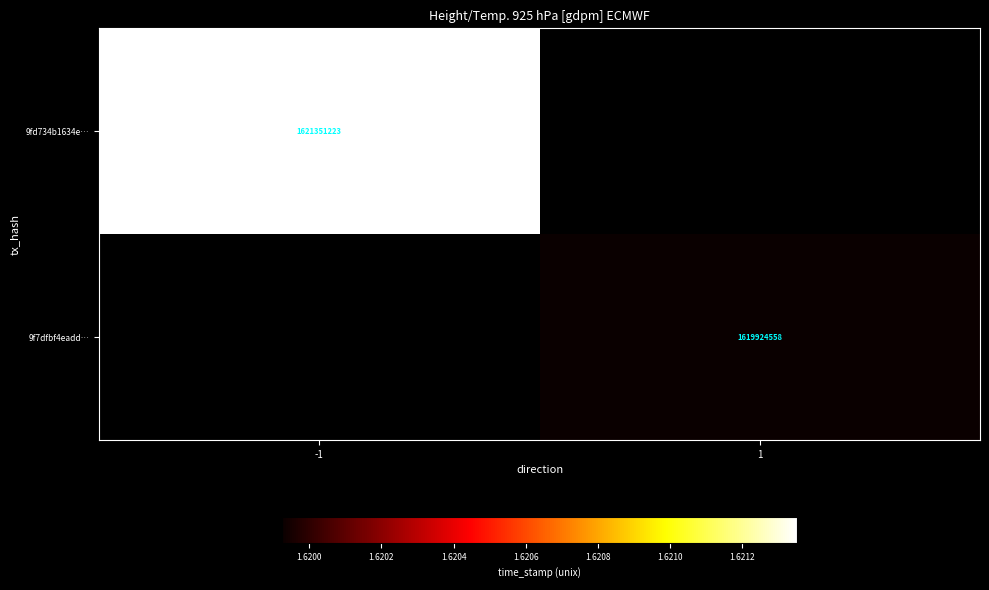

The 9f7dfbf4eadd… series shows 2785739821 at 1. True or false?

False